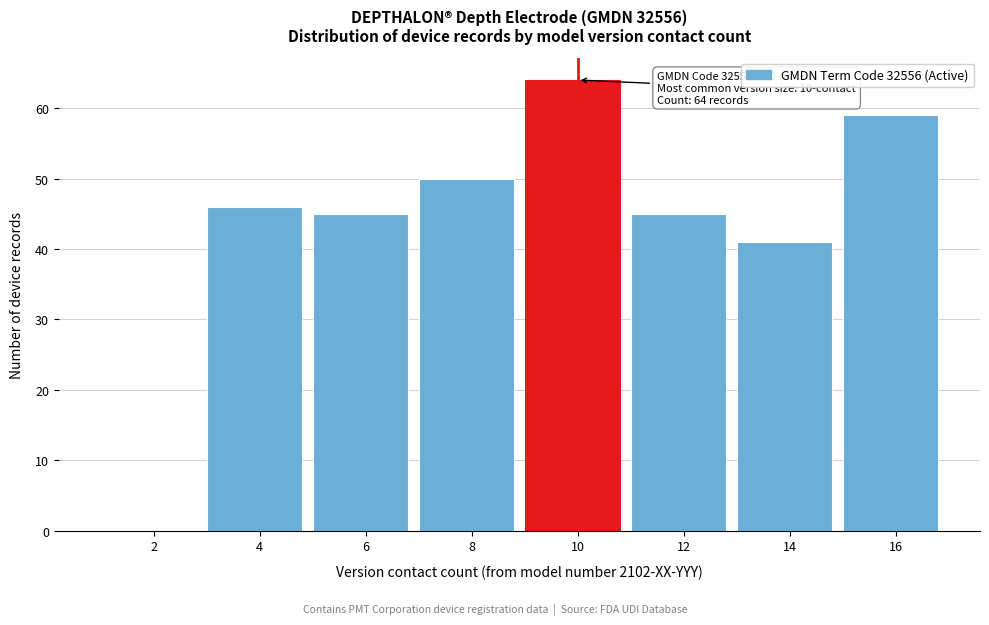

Reading right to left, transcribe all the data shown in this chart.

16=59	14=41	12=45	10=64	8=50	6=45	4=46	2=0